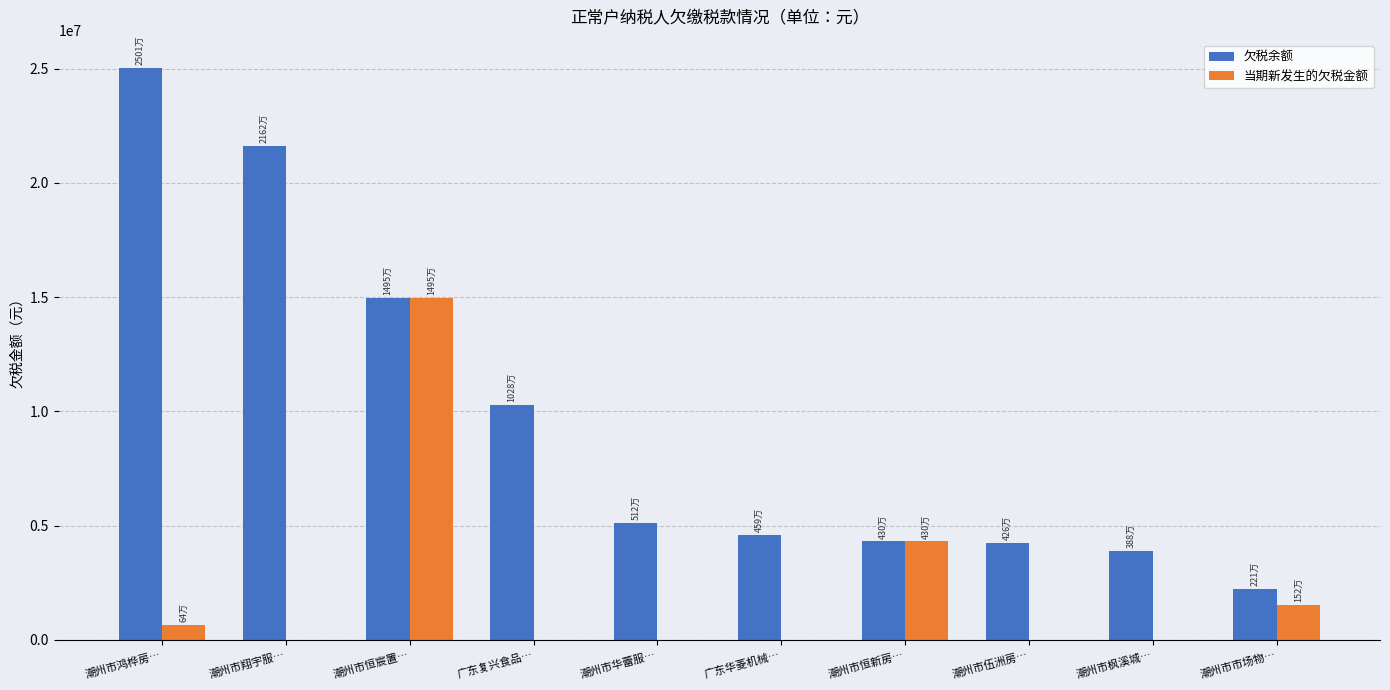

What is the average value of the 欠税余额 series?

9620660.3